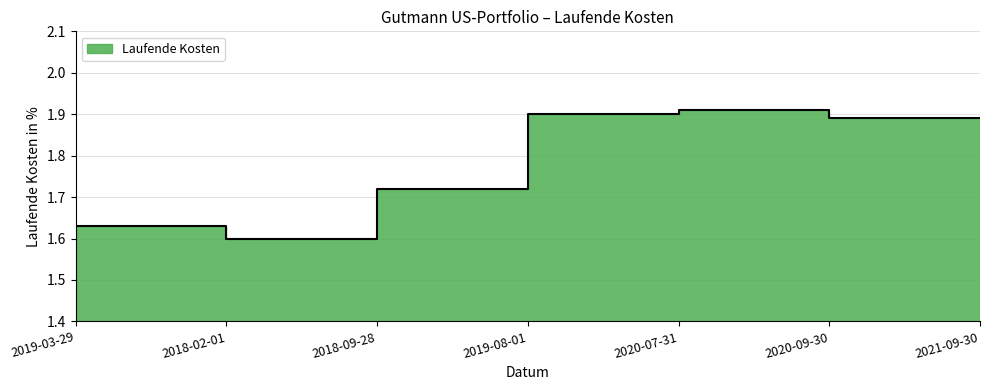

Read the value at 2018-09-28.

1.7